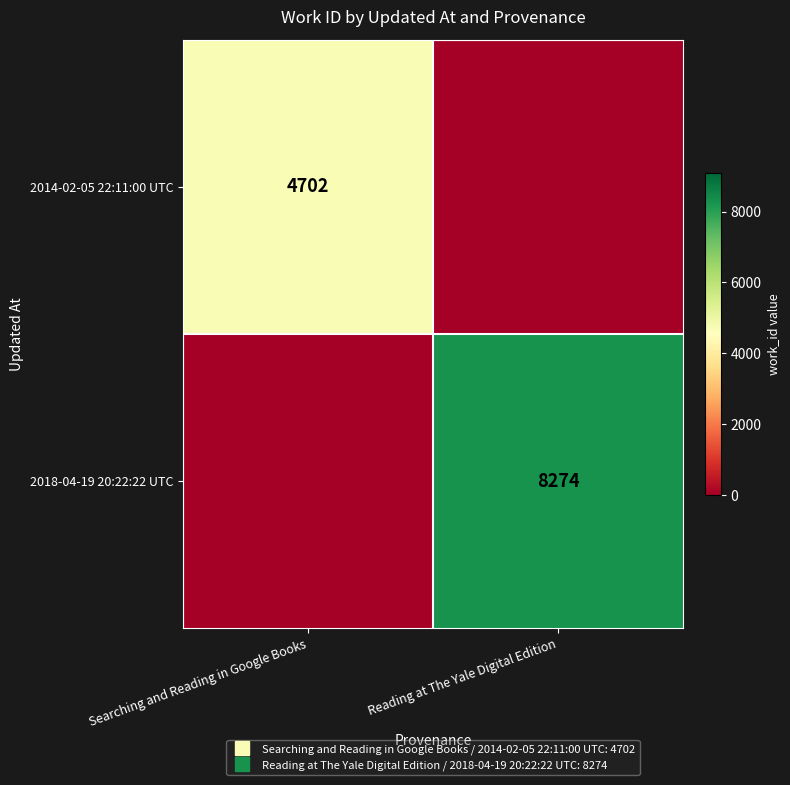

At which category does the chart reach its peak across all series?

Reading at The Yale Digital Edition